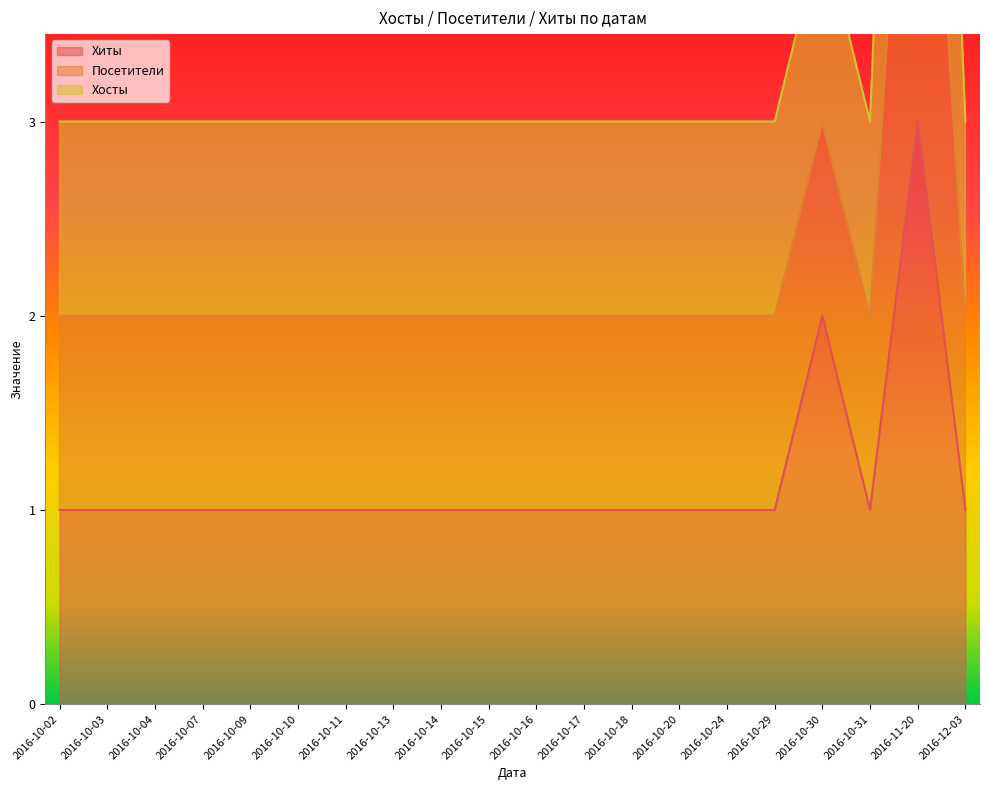

The Хиты series shows 1 at 2016-10-04. True or false?

True